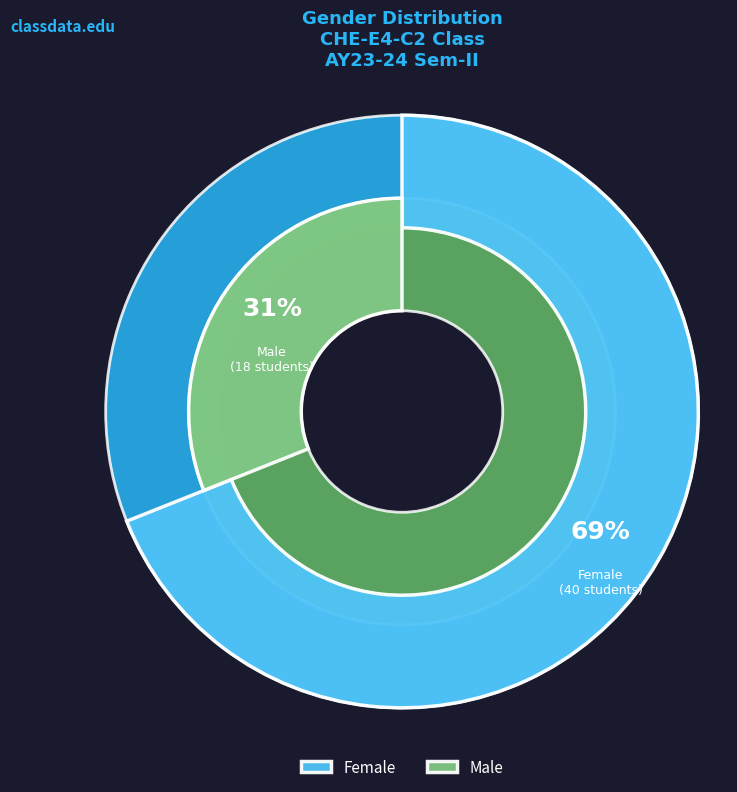

Is there a majority slice in this chart?

Yes